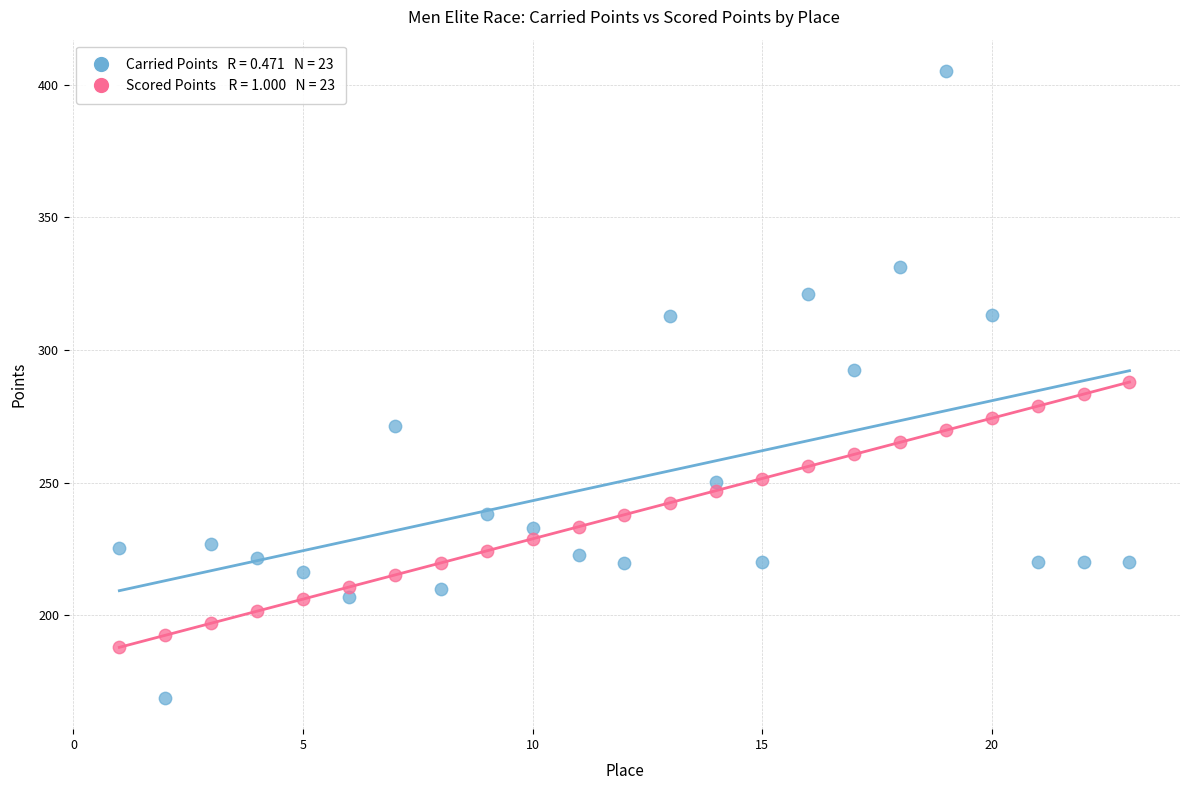

Across all data points, what is the range of Y values (max minus min)?

236.3